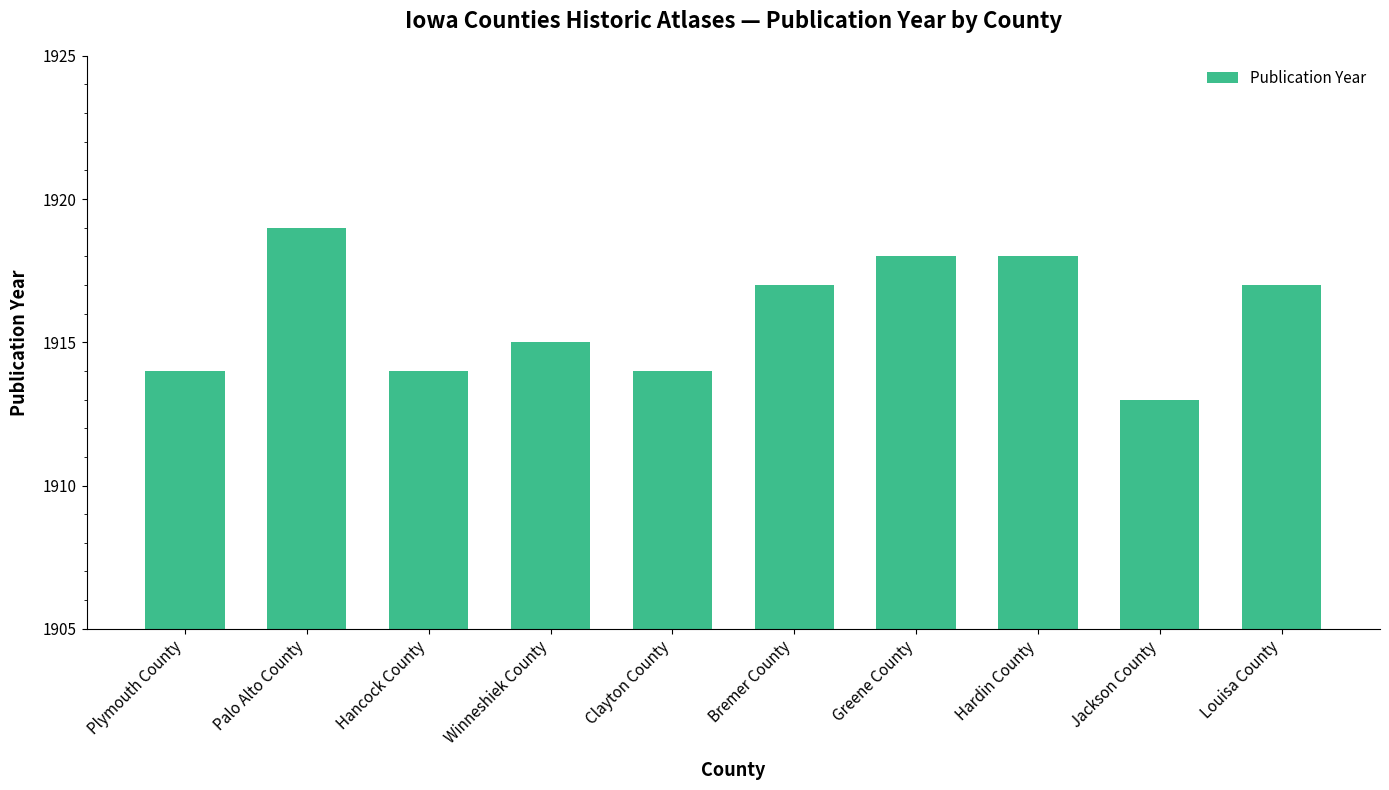

True or false: the data shows 916 at Winneshiek County.

False